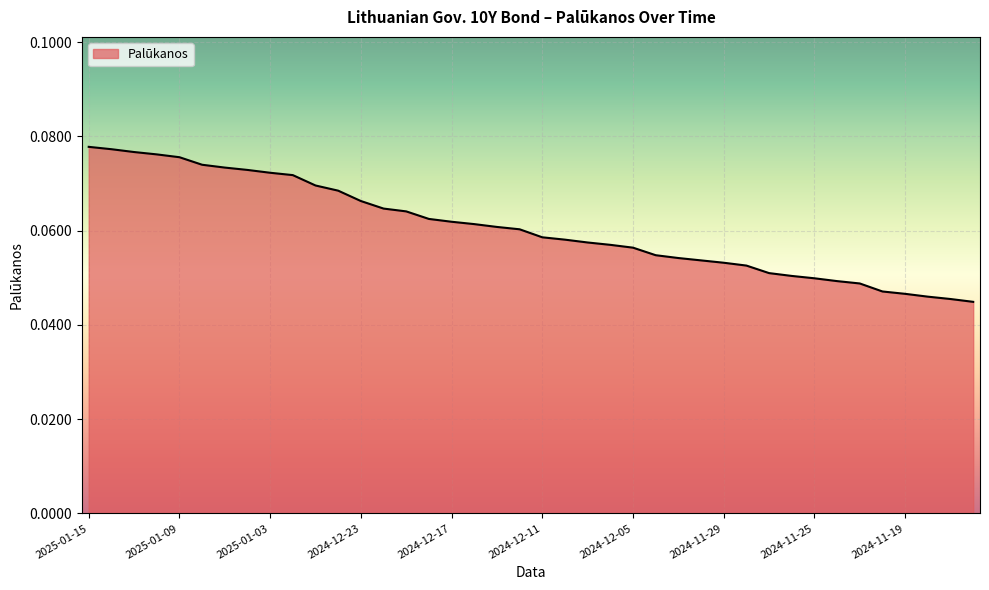

How many categories are shown in the chart?

40